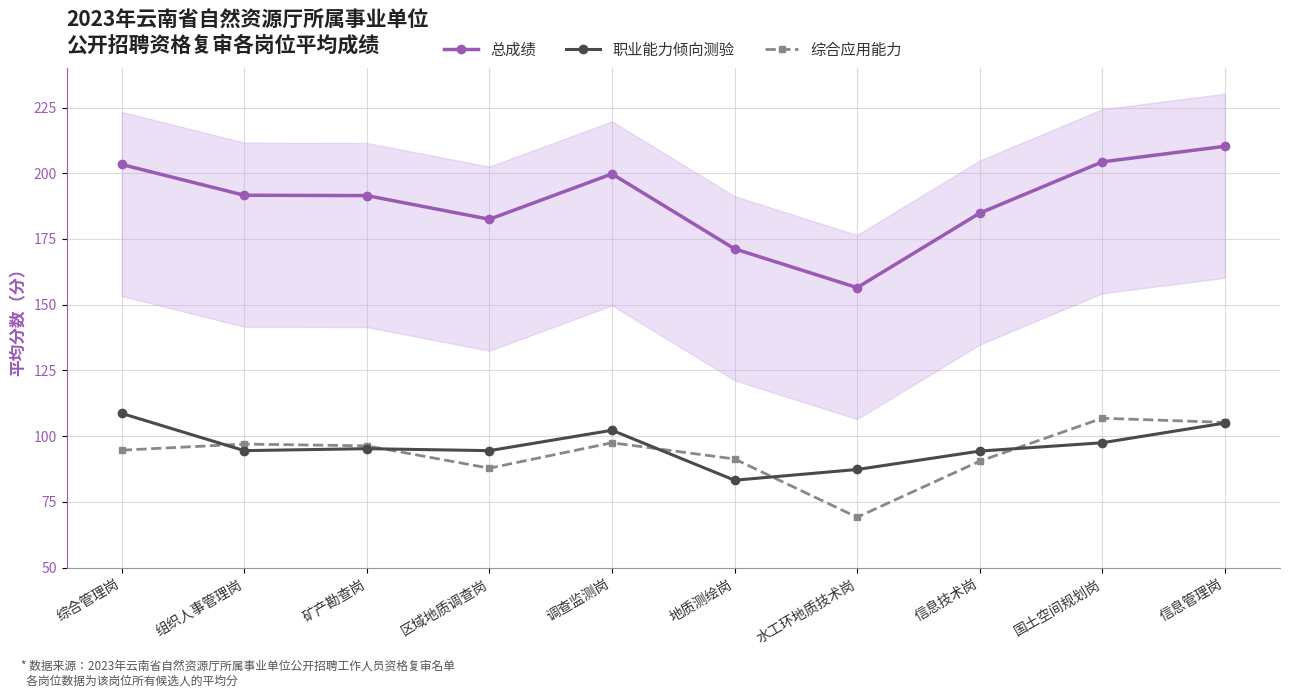

Which series ends up on top after the final intersection of 综合应用能力 and 职业能力倾向测验?

综合应用能力